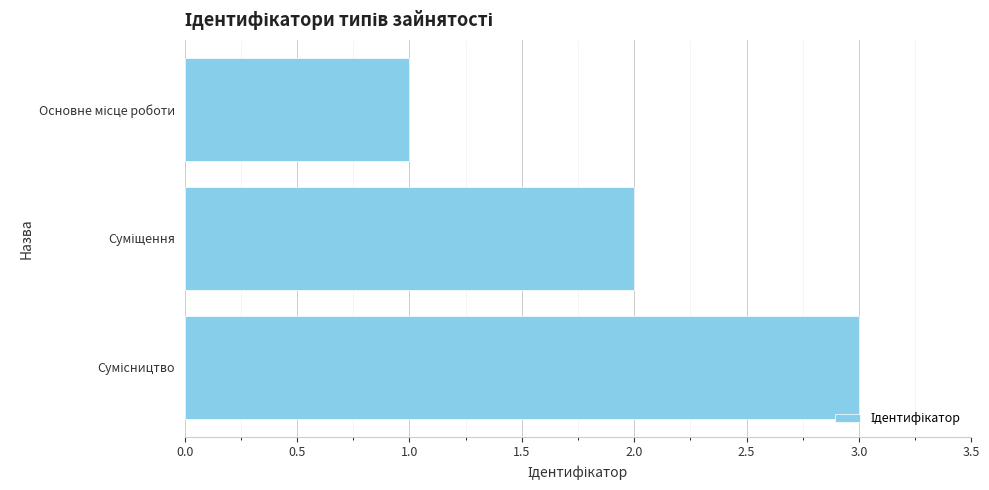

What is the sum of all values?

6